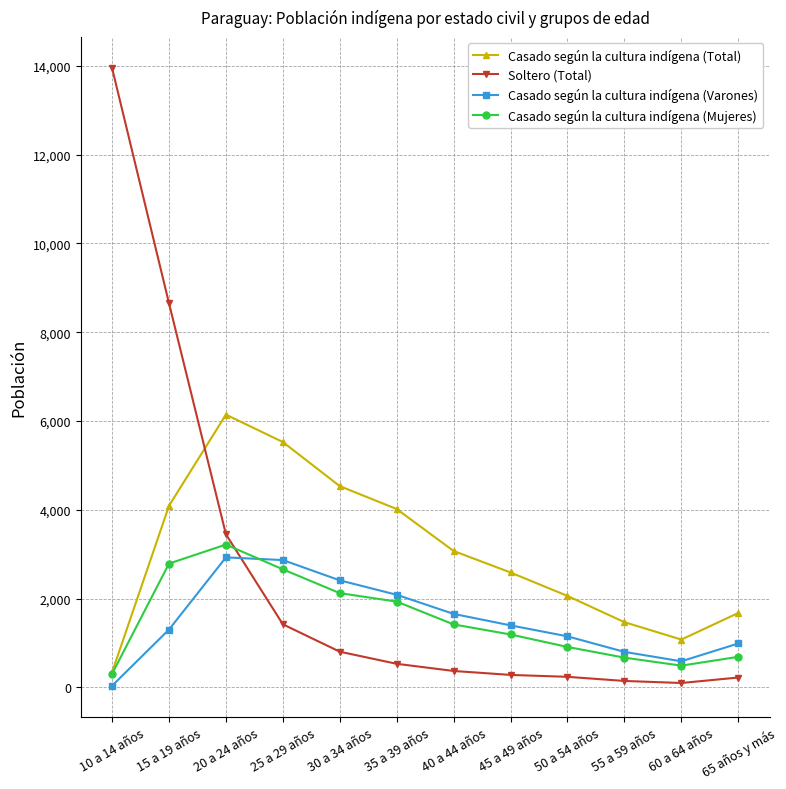

Where does the Casado según la cultura indígena (Mujeres) series first go above 1417?

15 a 19 años